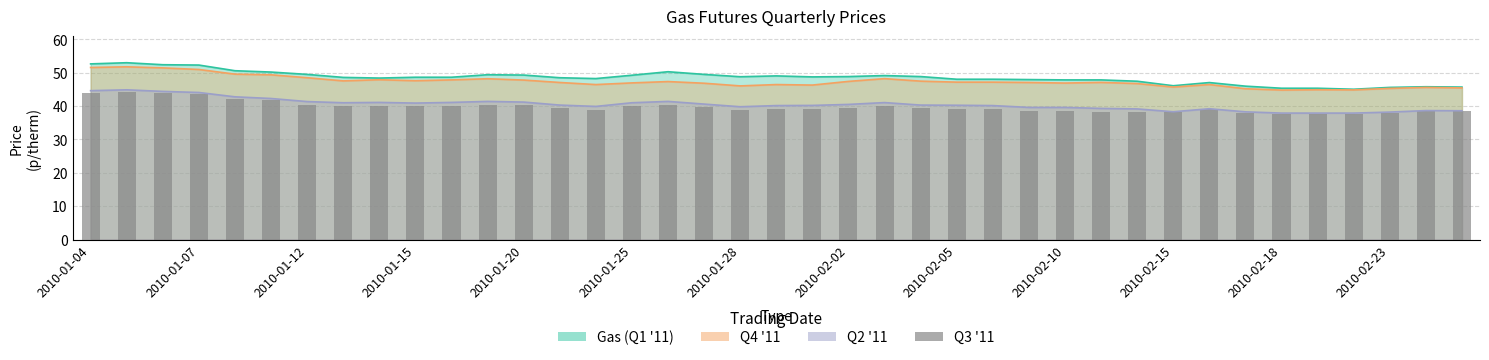

The chart shows a value of 58.4 at 29. True or false?

False